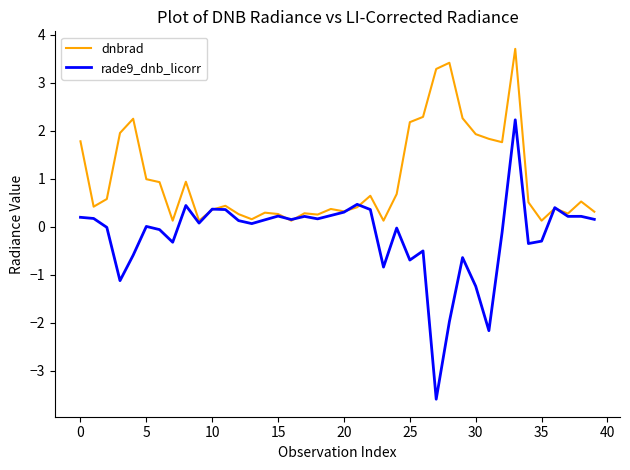

True or false: dnbrad has more than 2 interior local peaks.

True